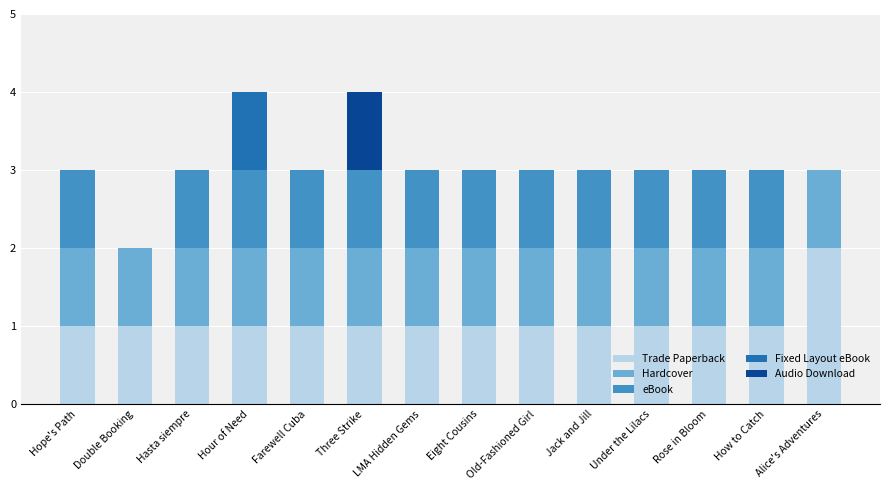

Are the bars grouped side by side (vs. stacked)?

No